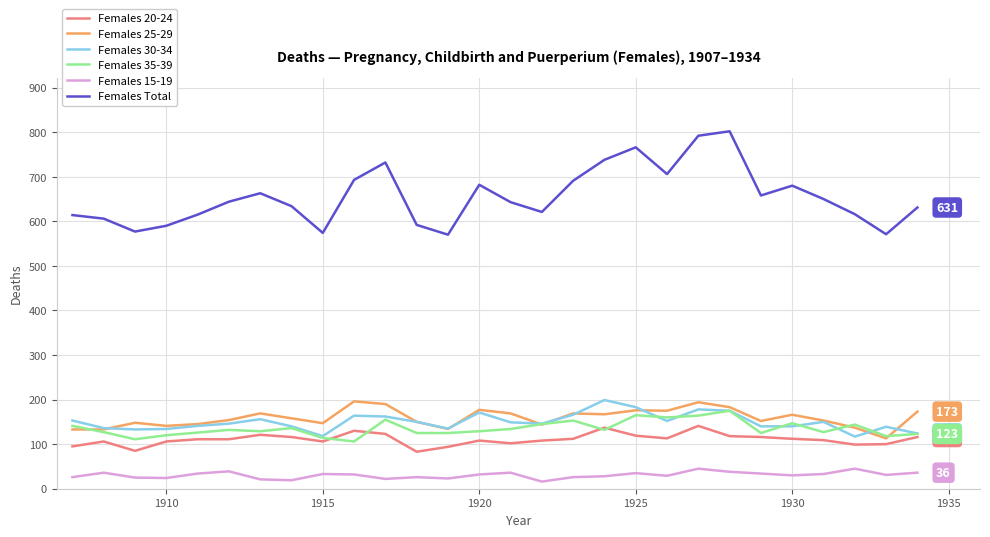

Which series has the largest total across all categories?

Females Total